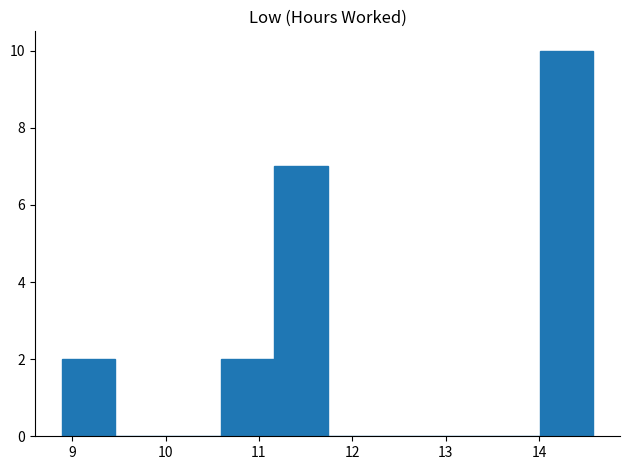

Reading left to right, list every bar in this chart as the range it spans on the x-axis followed by its height. Neither the bar edges nor the heights are printed on the chart, so give them approximately, as read against the axes.

8.9 to 9.5: 2
9.5 to 10.0: 0
10.0 to 10.6: 0
10.6 to 11.2: 2
11.2 to 11.7: 7
11.7 to 12.3: 0
12.3 to 12.9: 0
12.9 to 13.4: 0
13.4 to 14.0: 0
14.0 to 14.6: 10